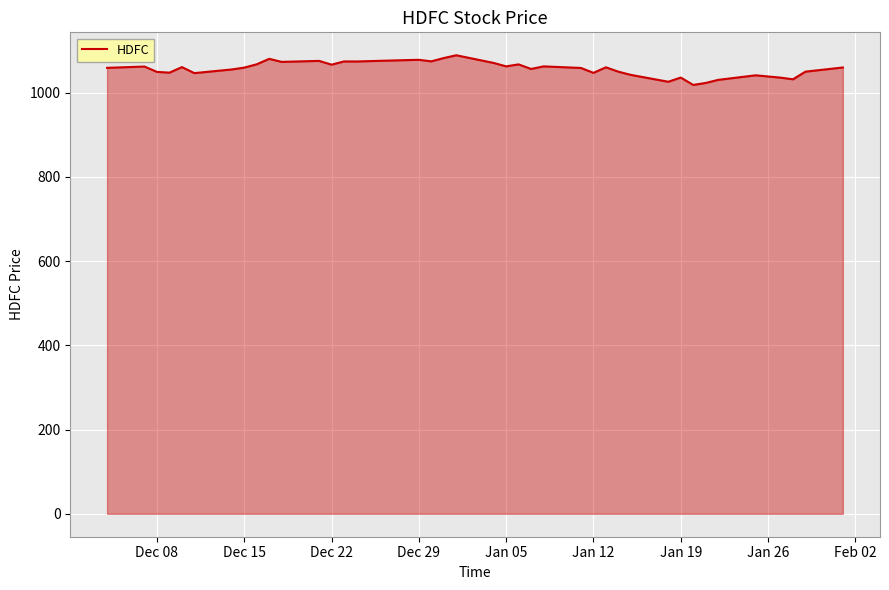

What is the greatest value displayed?

1088.8